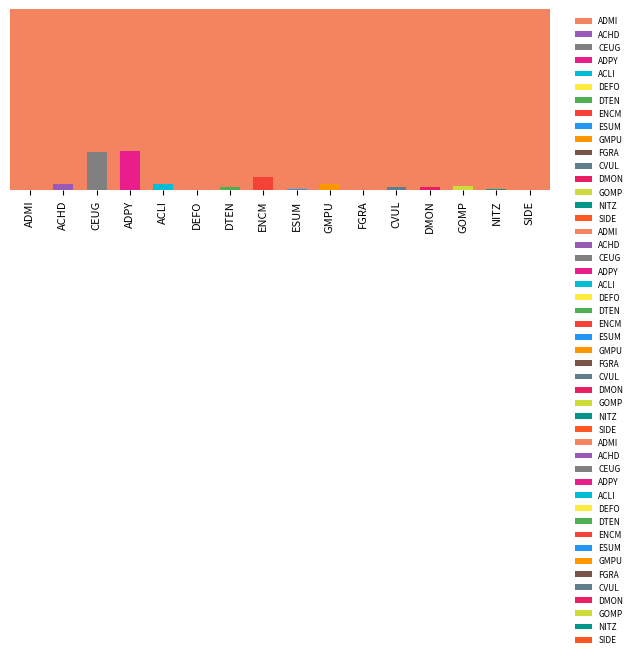

What is the difference between the maximum and minimum values?

236